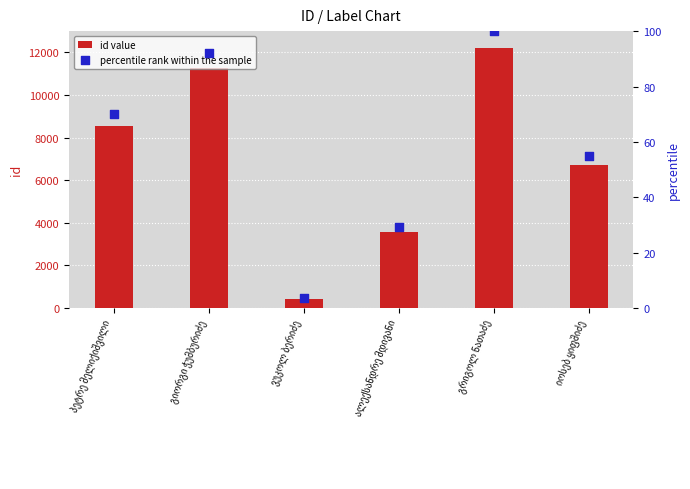

Which series contains the lowest Y value?

percentile rank within the sample